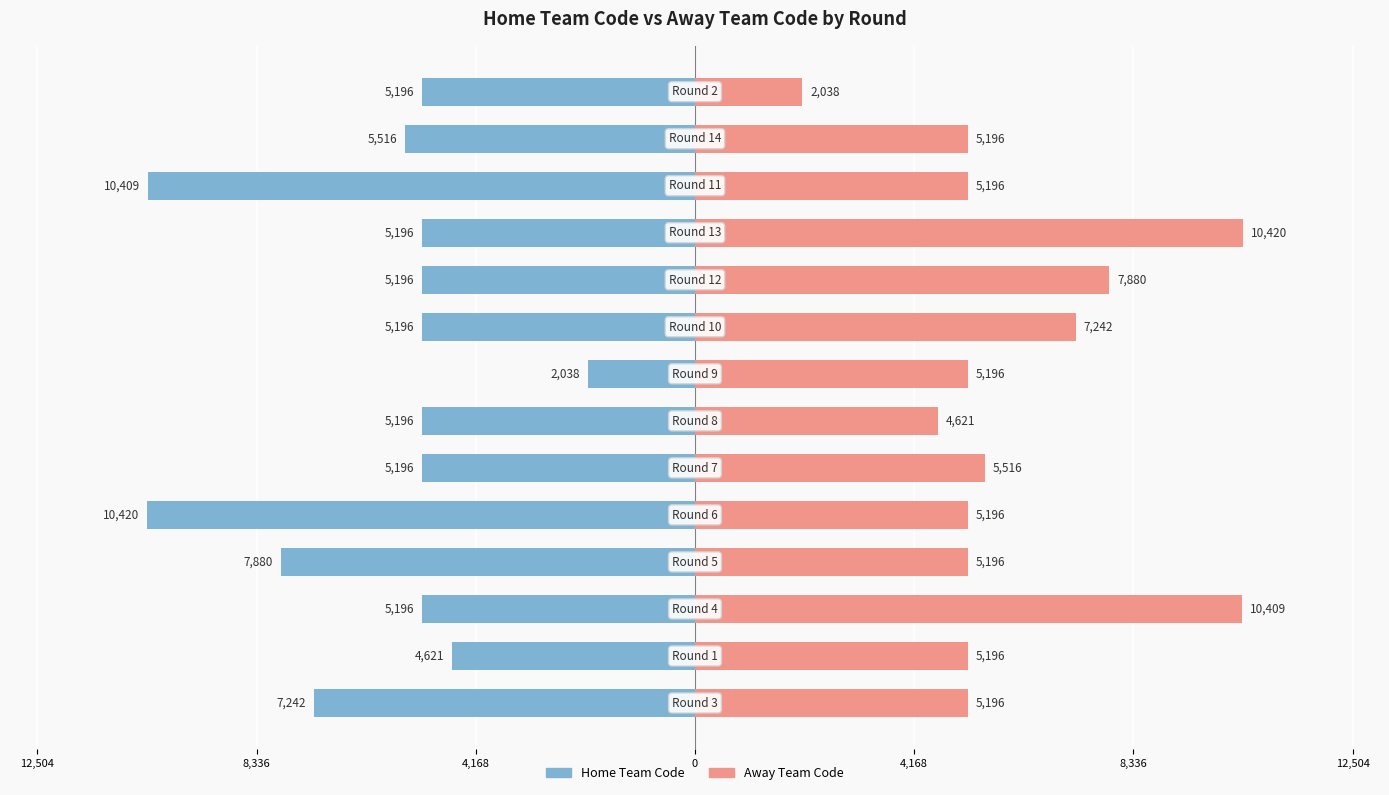

At 12, list the series in order from smallest to largest.

Home Team Code, Away Team Code